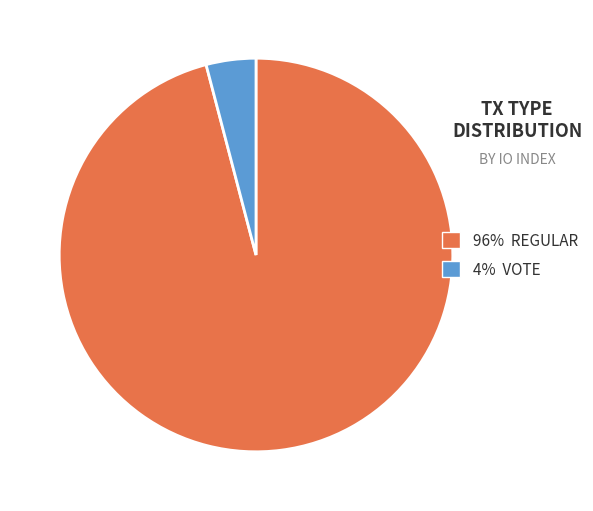

Does any single category account for the majority?

Yes